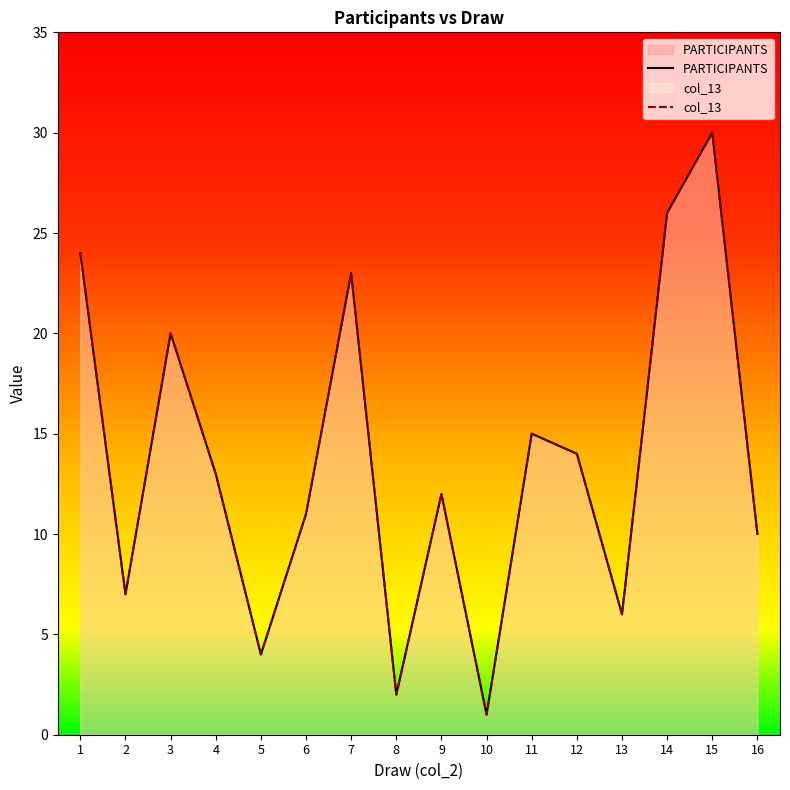

Where does the col_13 series first go above 13?

1